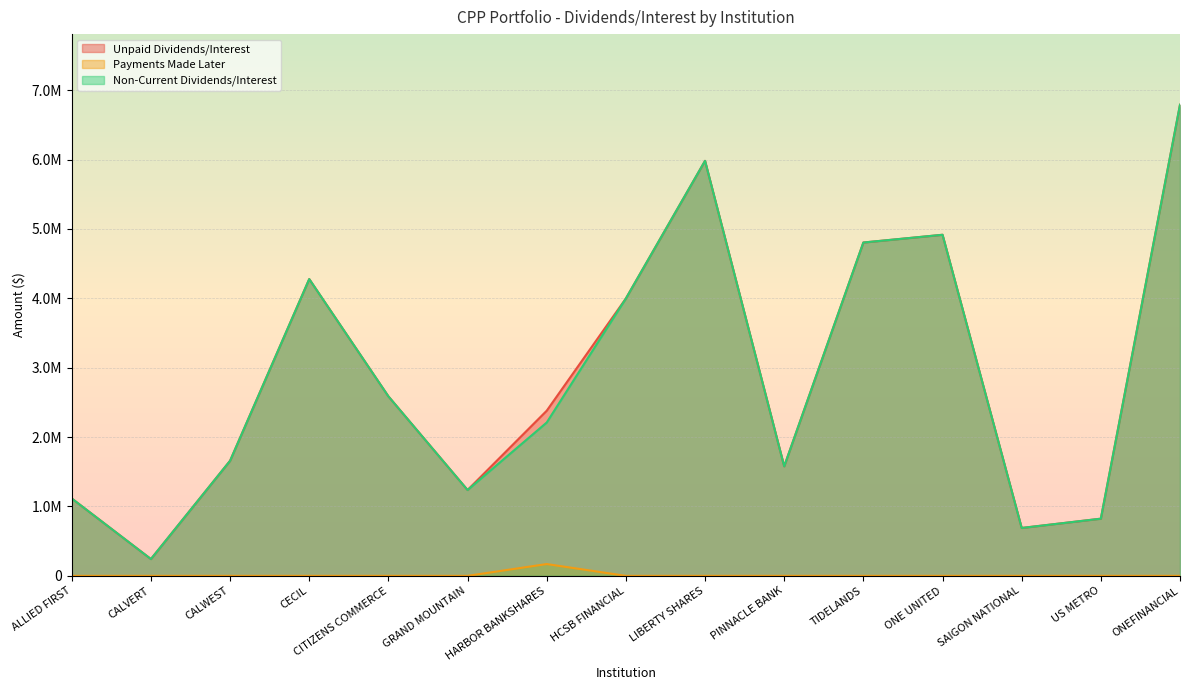

Between PINNACLE BANK and ONE UNITED, which is larger?

ONE UNITED